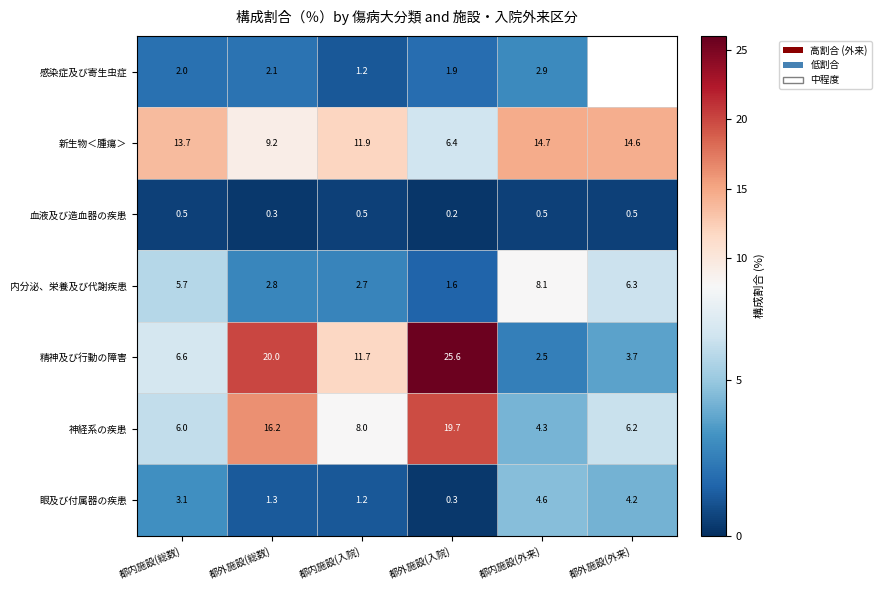

Rank the categories by 神経系の疾患 value from highest to lowest.

都外施設(入院), 都外施設(総数), 都内施設(入院), 都外施設(外来), 都内施設(総数), 都内施設(外来)